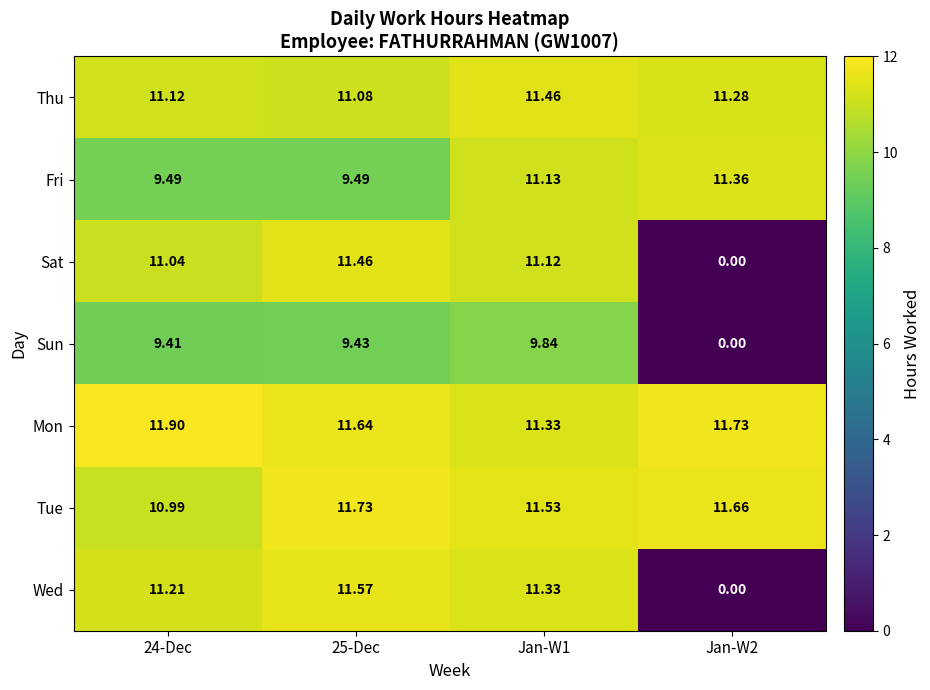

Is the value of Mon at 25-Dec greater than the value of Sat at 25-Dec?

Yes